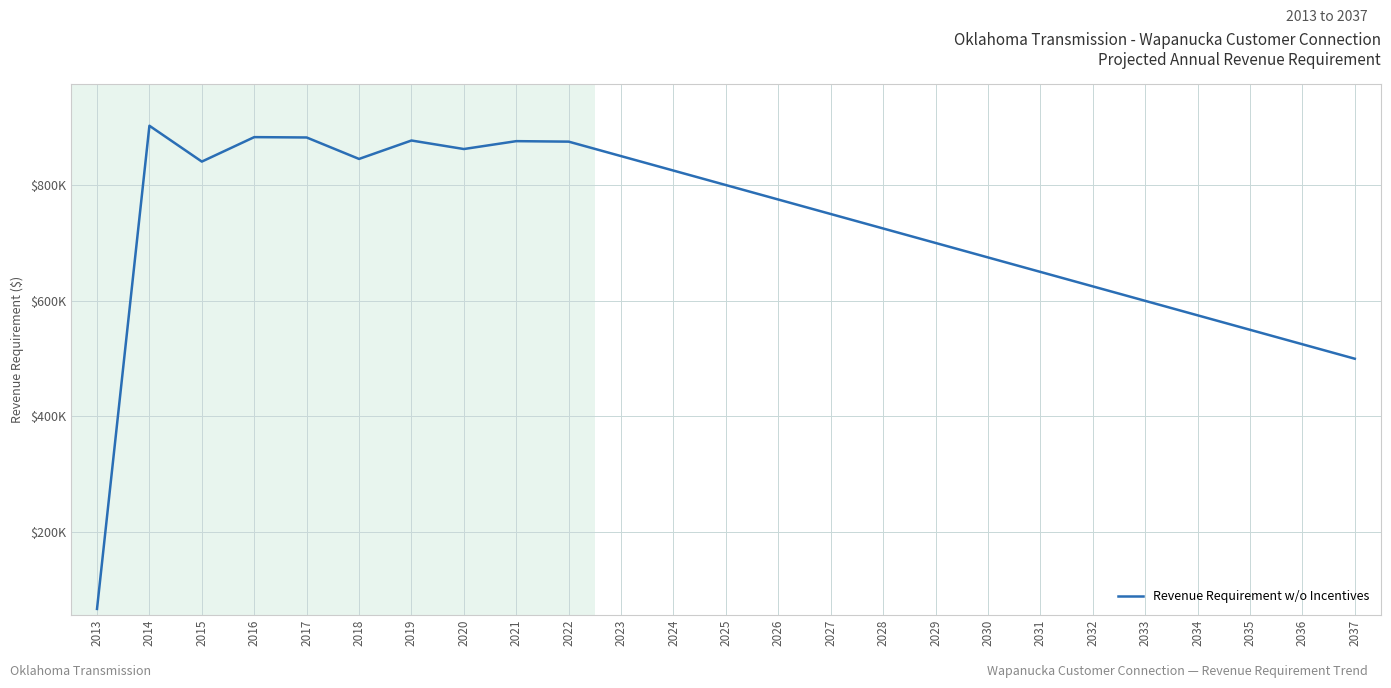

List the labels in order of value, largest first.

2014, 2016, 2017, 2019, 2021, 2022, 2020, 2023, 2018, 2015, 2024, 2025, 2026, 2027, 2028, 2029, 2030, 2031, 2032, 2033, 2034, 2035, 2036, 2037, 2013